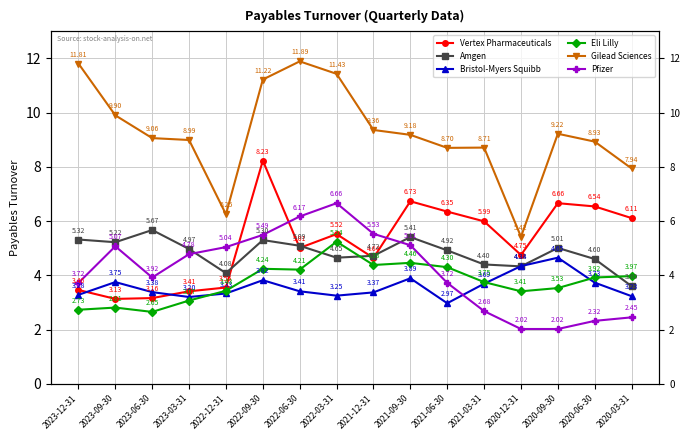

At how many categories does at least one series exceed 10?

4